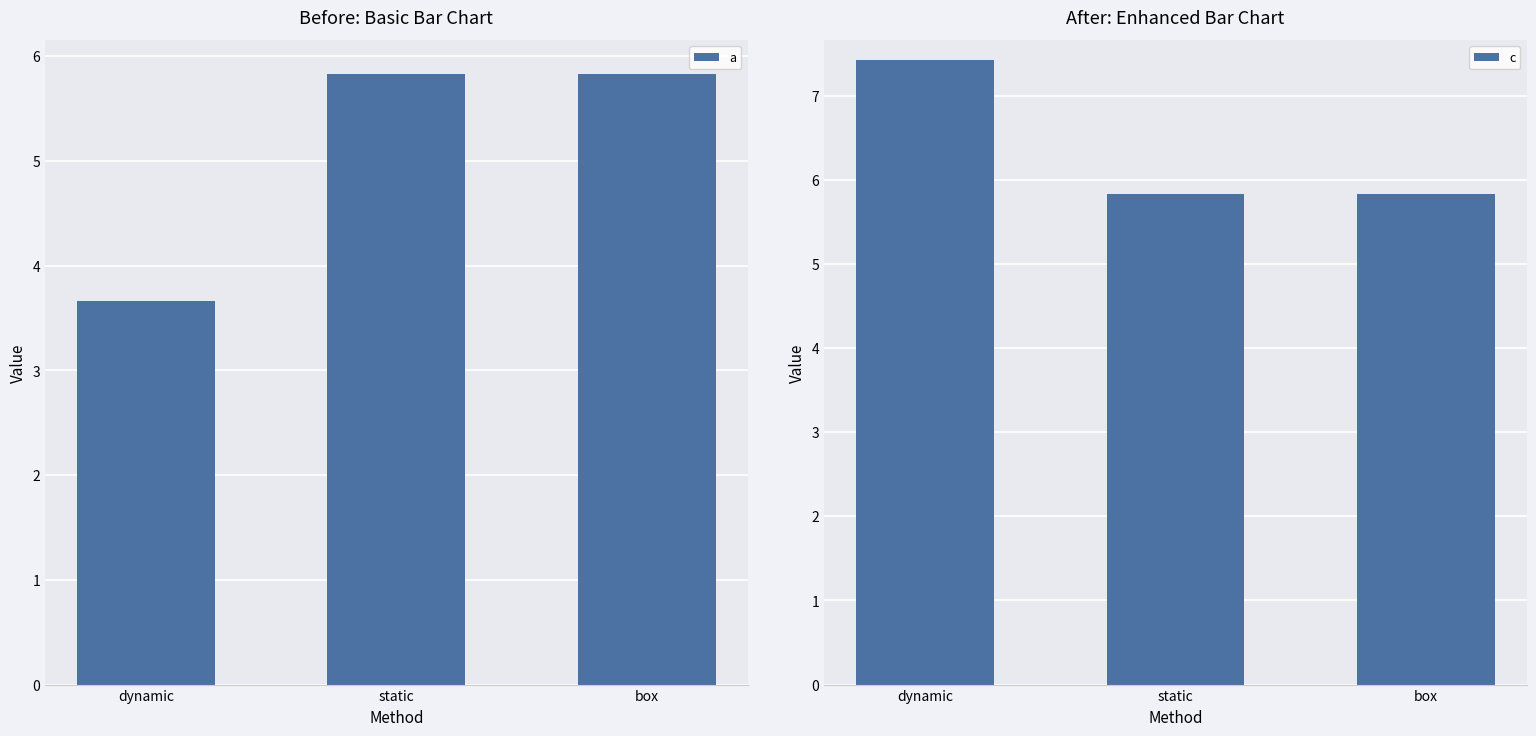

At dynamic, list the series in order from largest to smallest.

c, a